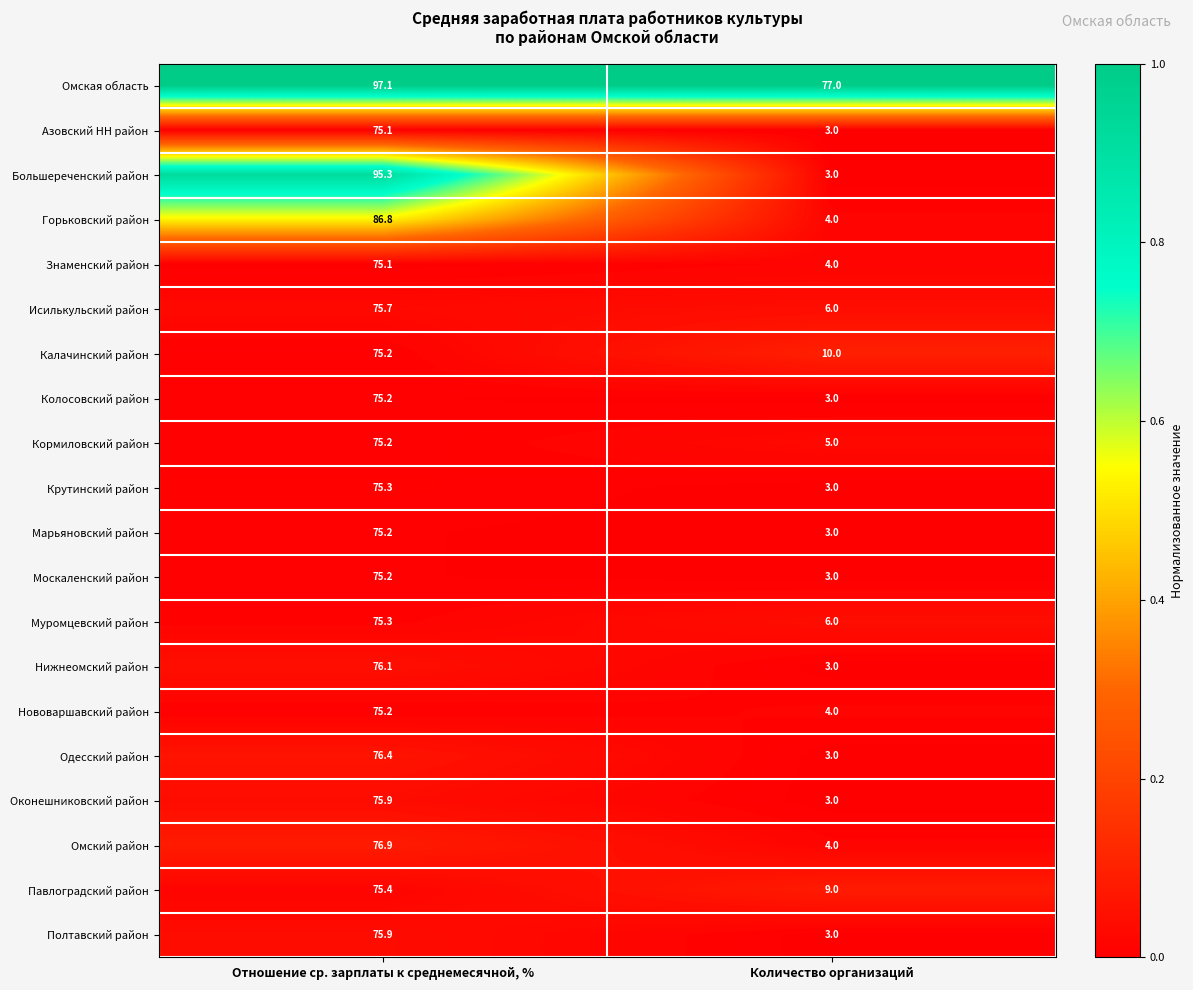

Which series has the widest spread of values?

Большереченский район